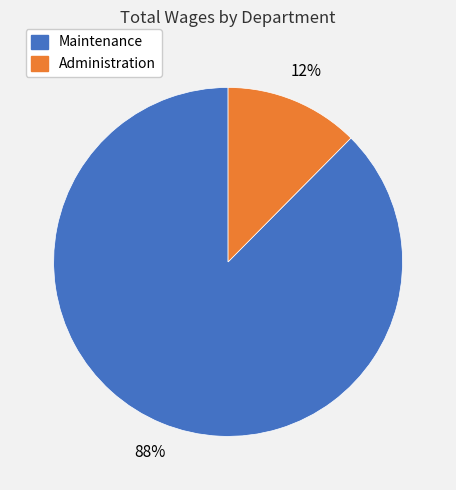

Is there any slice that represents more than half of the pie?

Yes